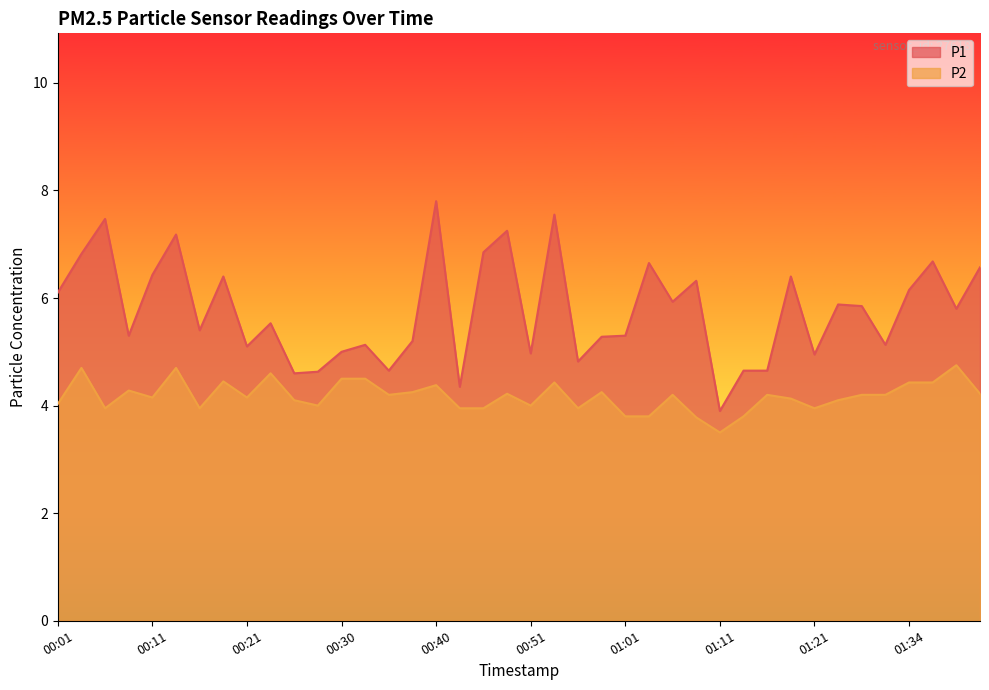

How many data points in P2 are above 4?

27